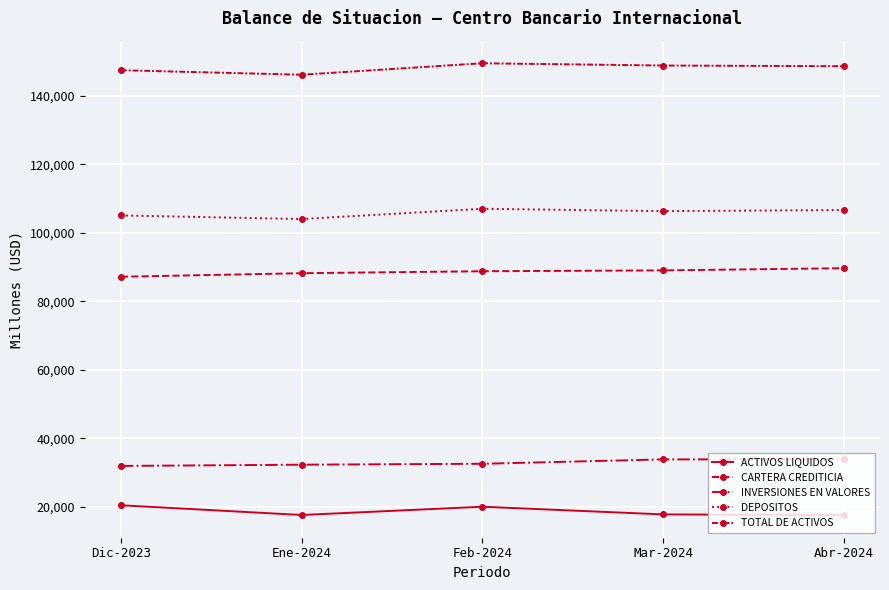

What is the sum of the ACTIVOS LIQUIDOS values at Mar-2024 and Feb-2024?

37844.5